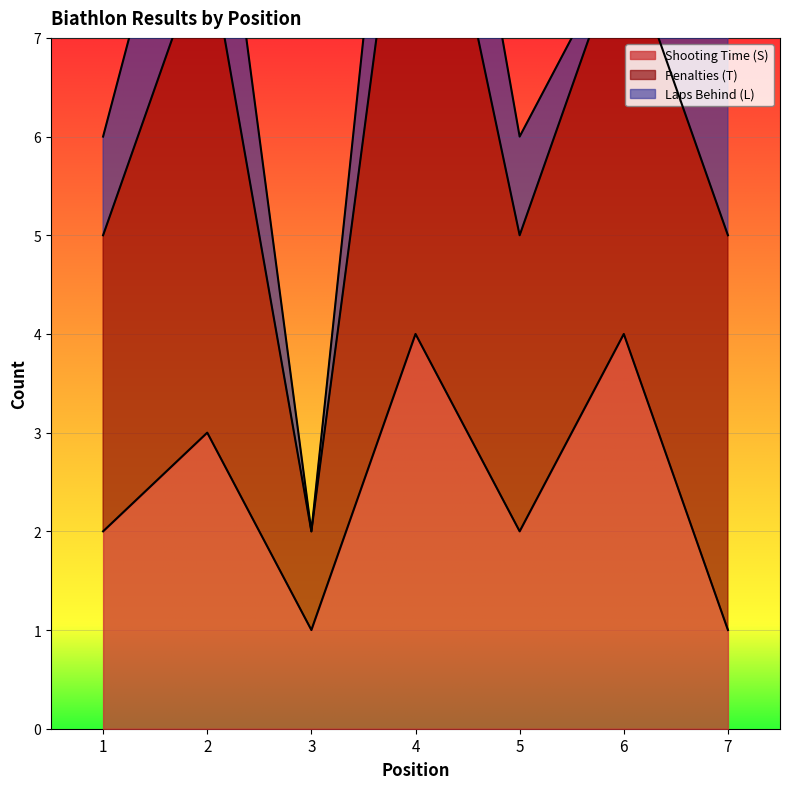

True or false: Penalties (T) and Shooting Time (S) intersect in this chart.

False